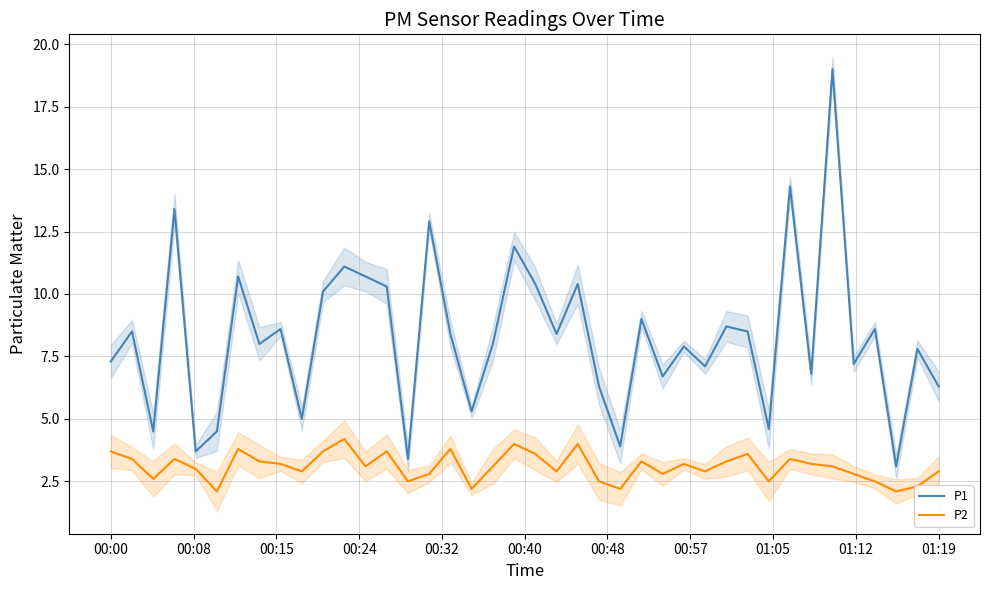

True or false: P1 and P2 intersect in this chart.

False